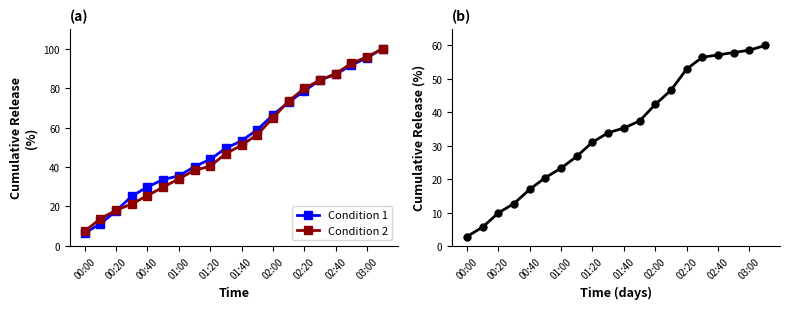

True or false: Condition 1 has more than 1 interior local peaks.

False